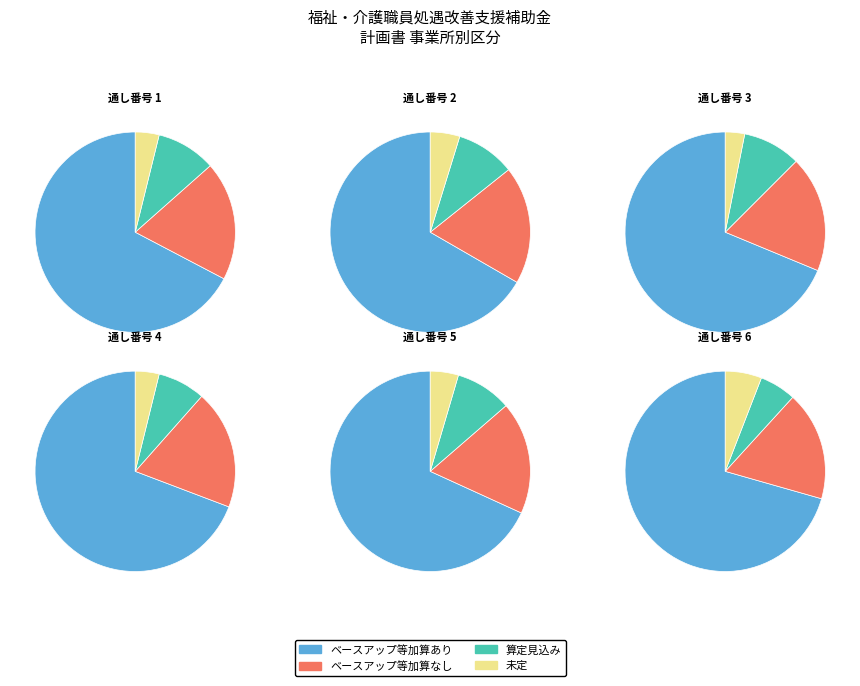

Between 1 and 6, which series saw the biggest shift?

ベースアップ等加算あり